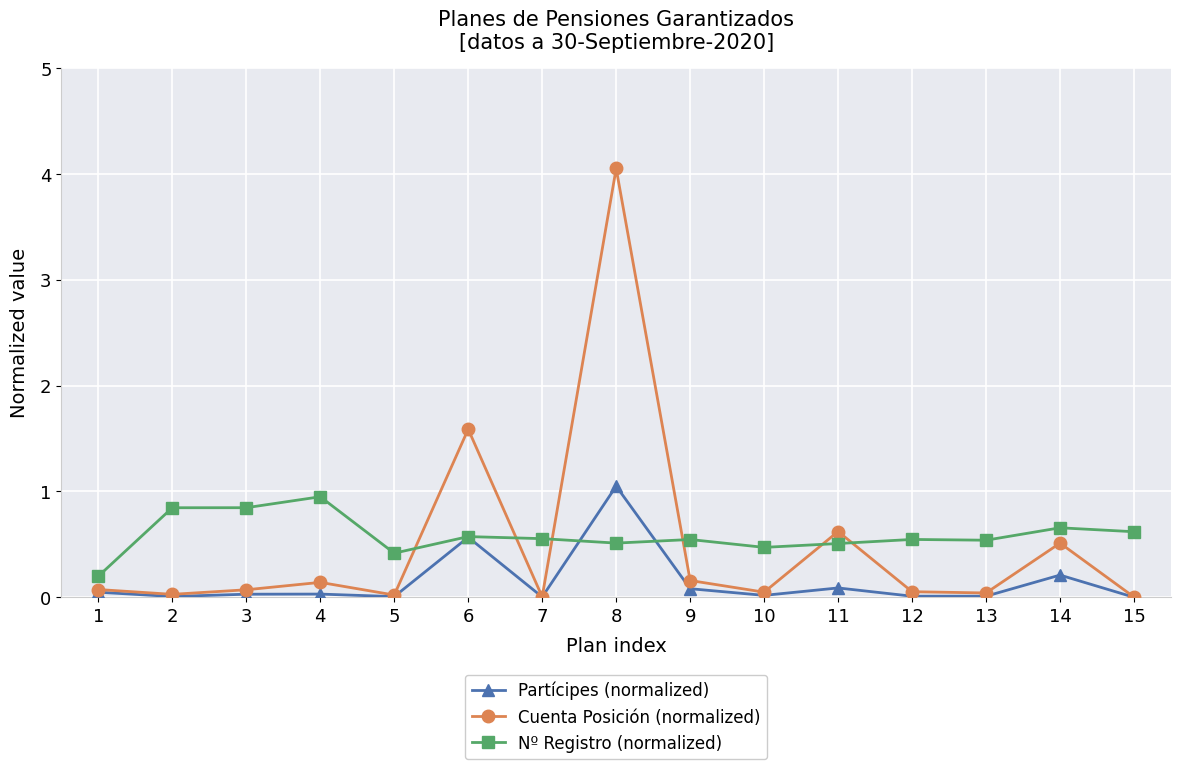

At which category does the chart reach its peak across all series?

8